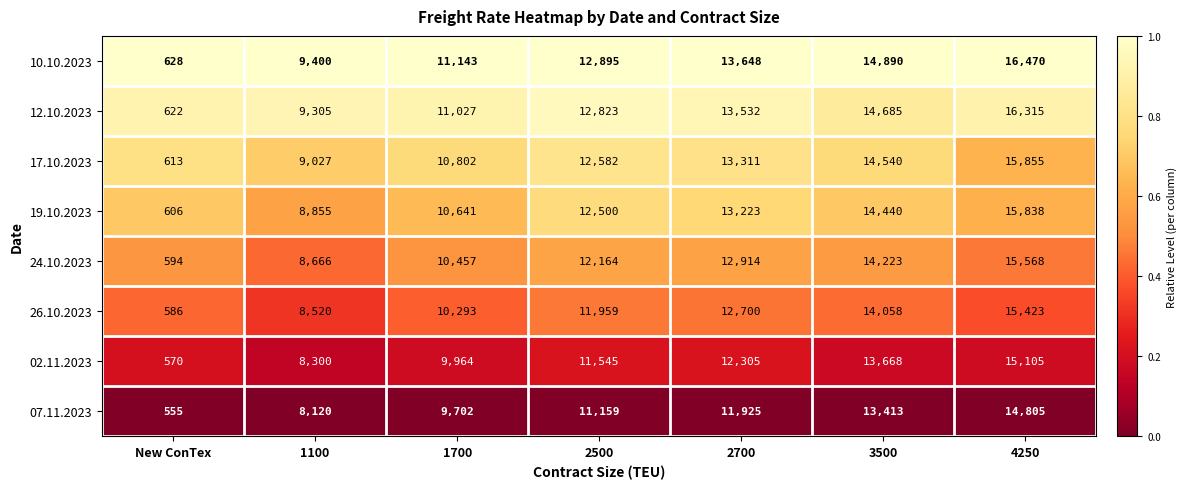

What is the smallest value displayed?

555